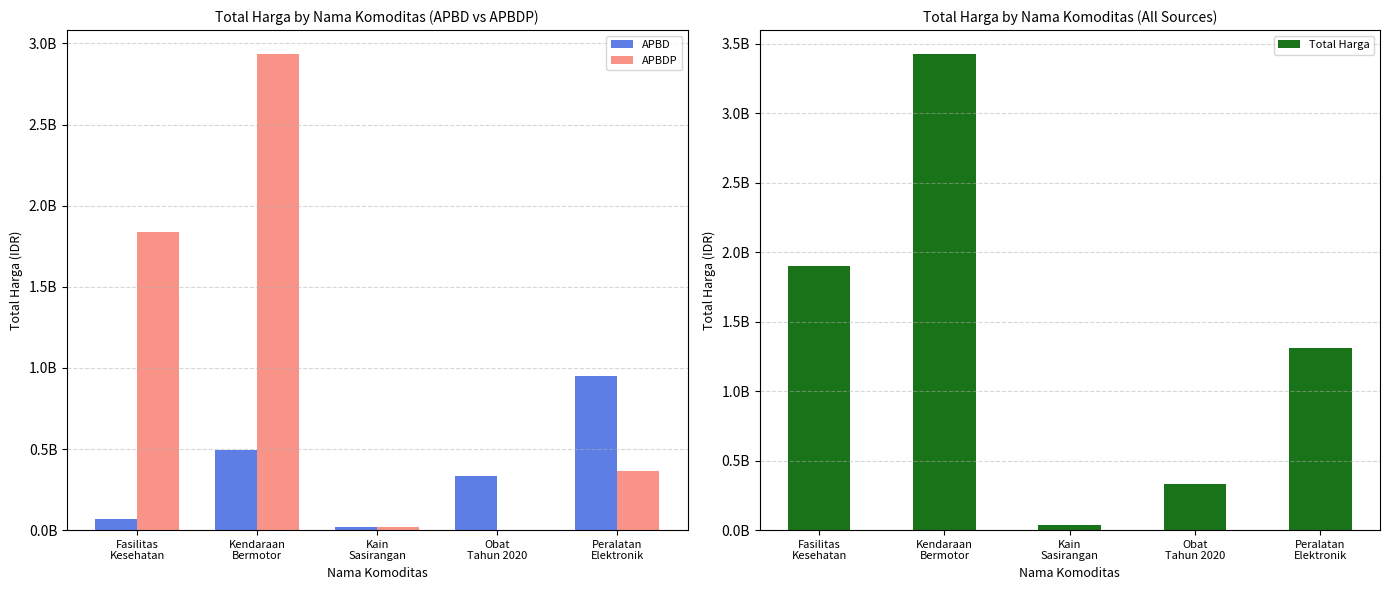

At which label is APBDP closest to 1467781050?

Fasilitas
Kesehatan